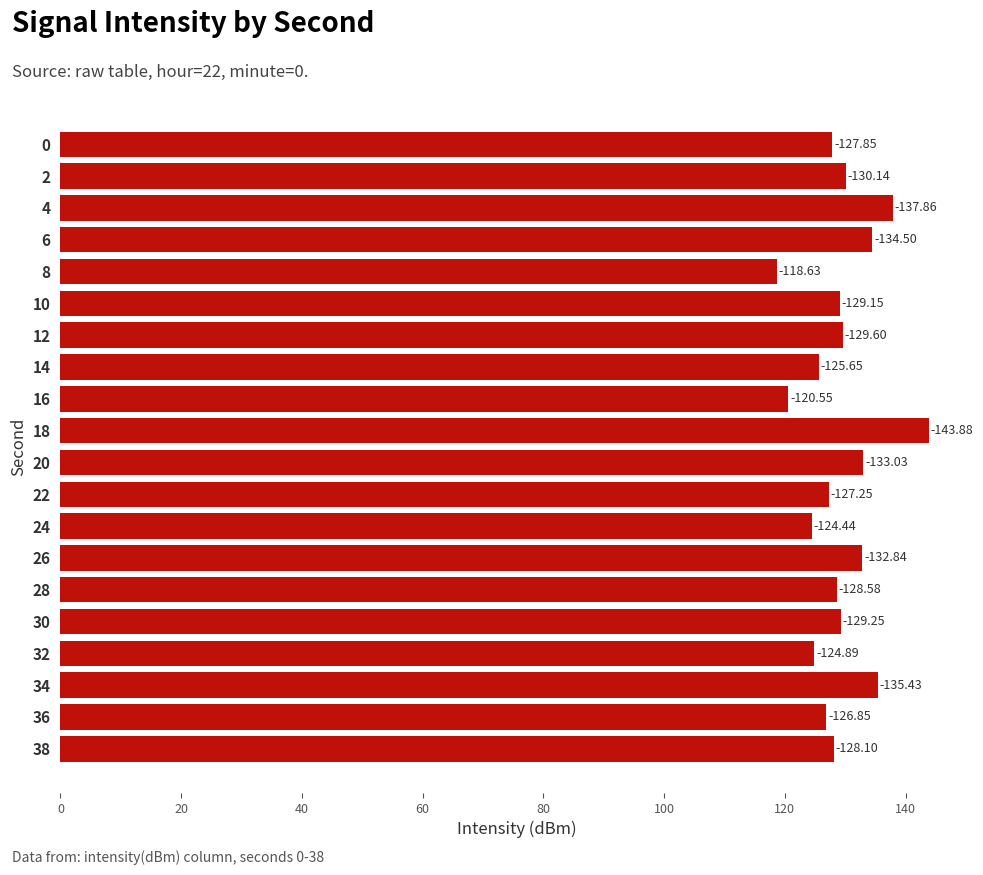

How many bars are there in total?

20